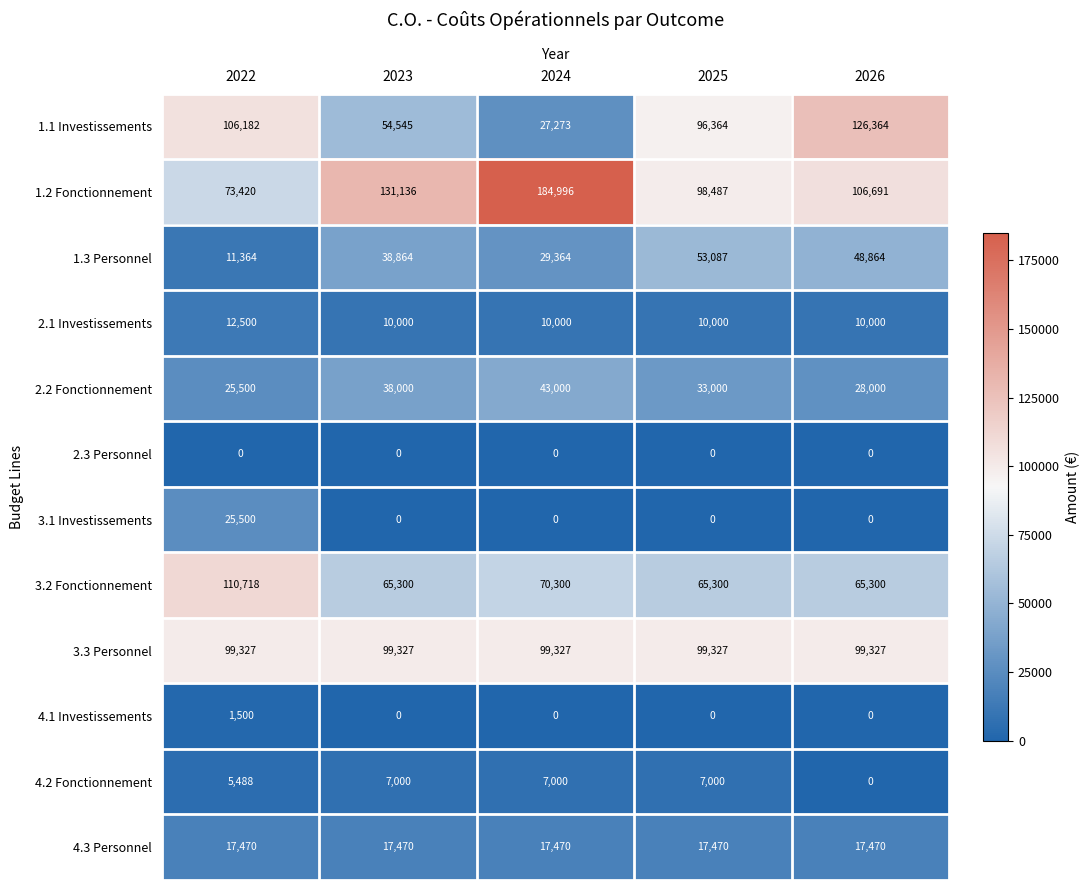

Which series has the largest range (max minus min)?

1.2 Fonctionnement